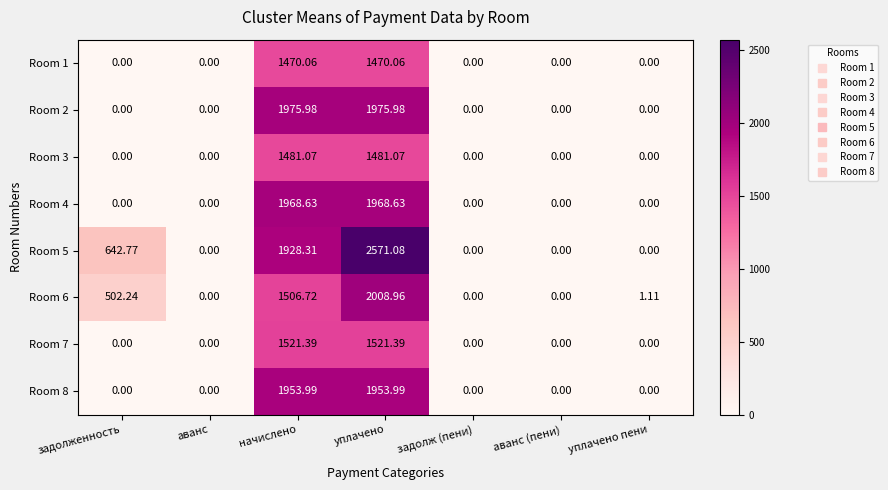

At which category is the sum across all series the highest?

уплачено